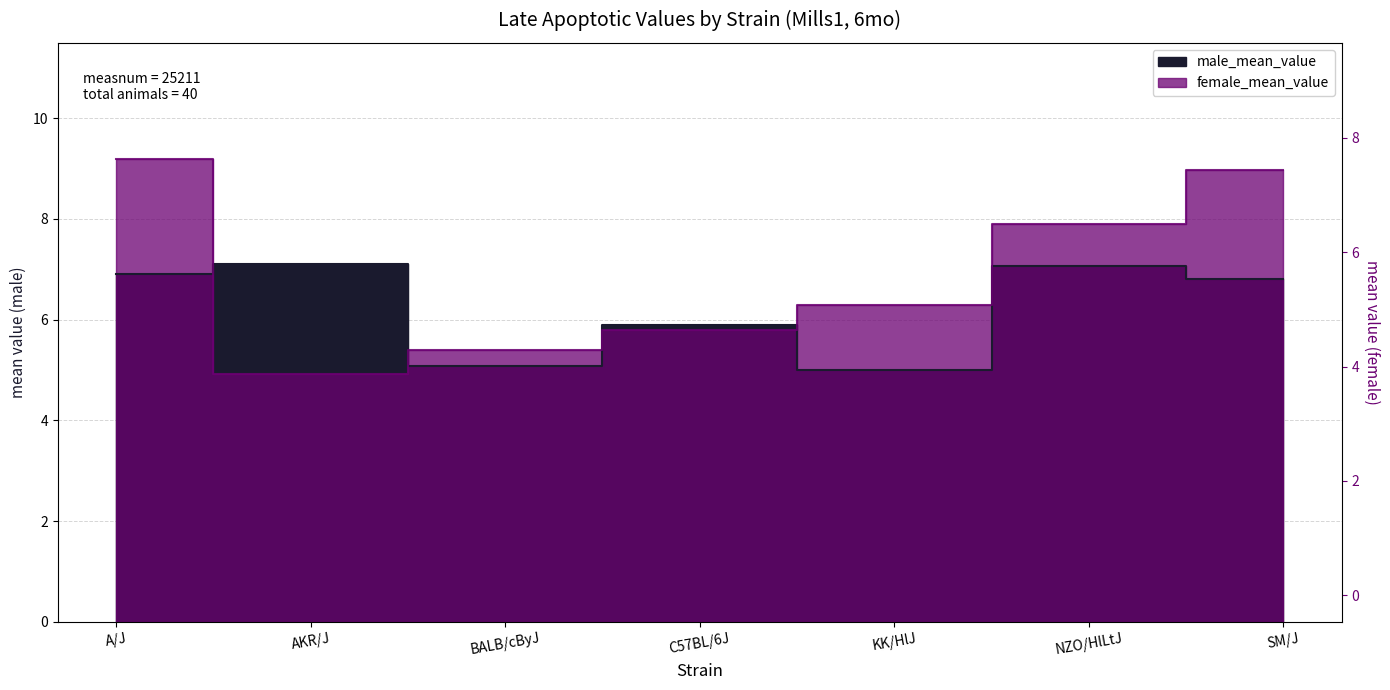

Which category has the highest value in the female_mean_value series?

A/J